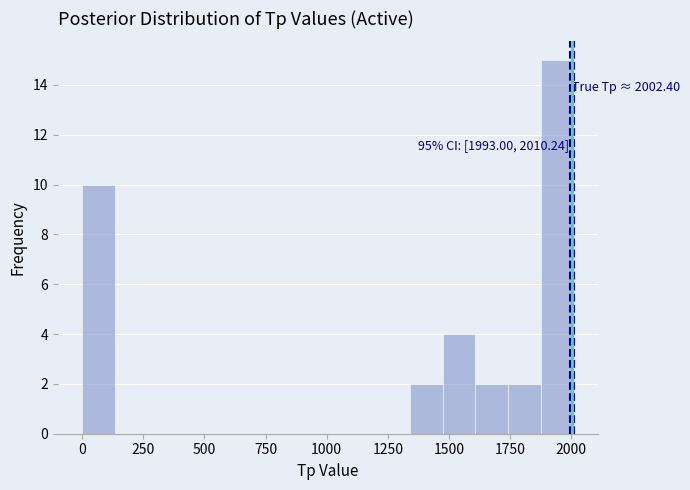

Around what value on the x-axis is the tallest bar? Give the approximate position of its centre, as read against the axis.

1950